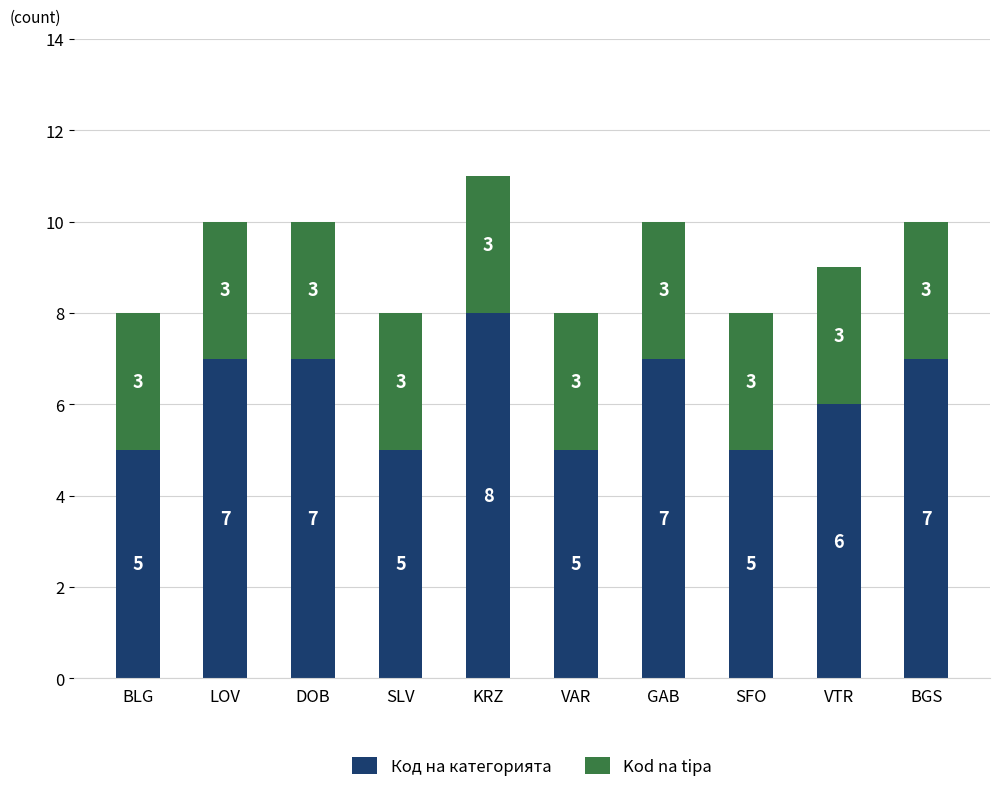

Is it true that Код на категорията equals 7 at BGS?

True